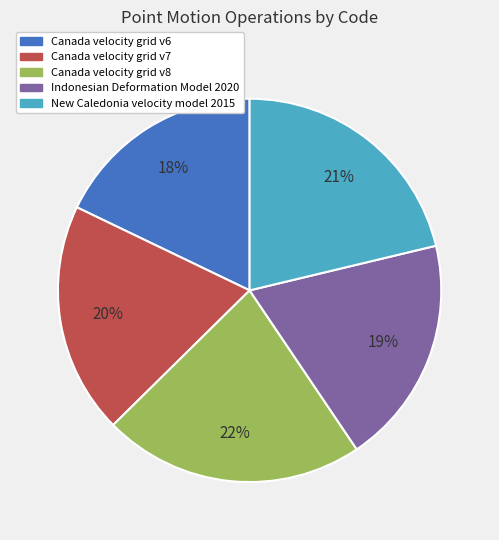

To the nearest percent, what portion does Canada velocity grid v8 represent?

22%